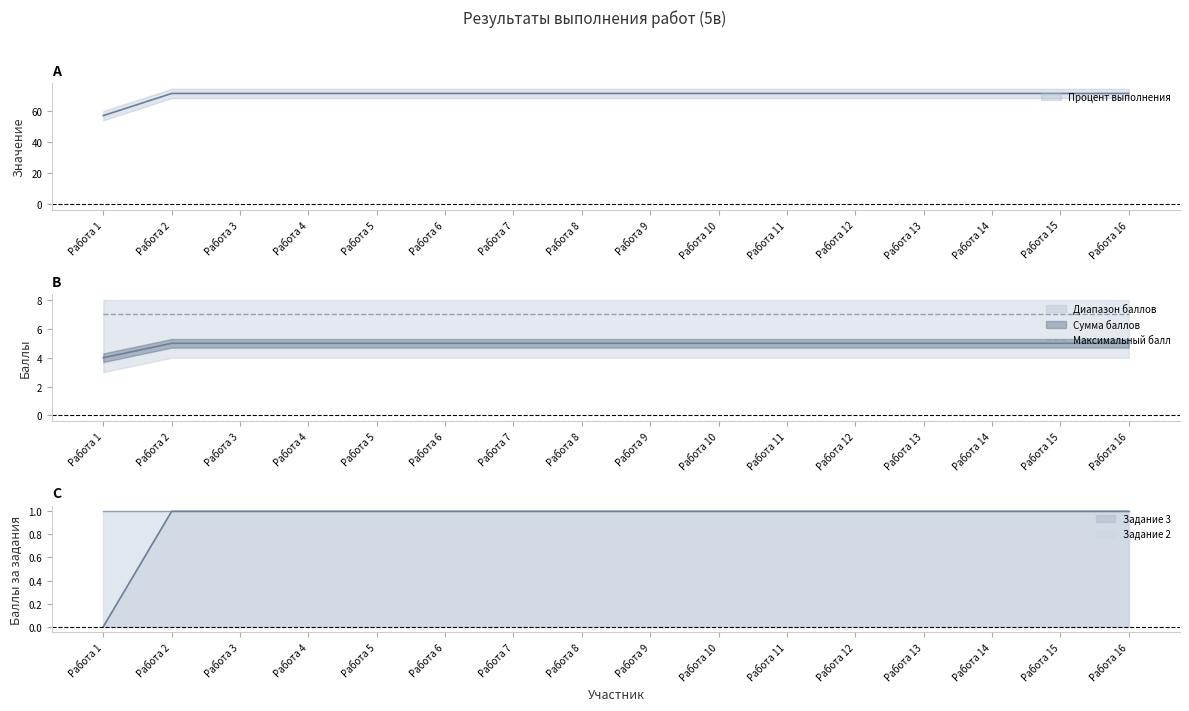

At which label does Процент выполнения first exceed 71?

Работа 2